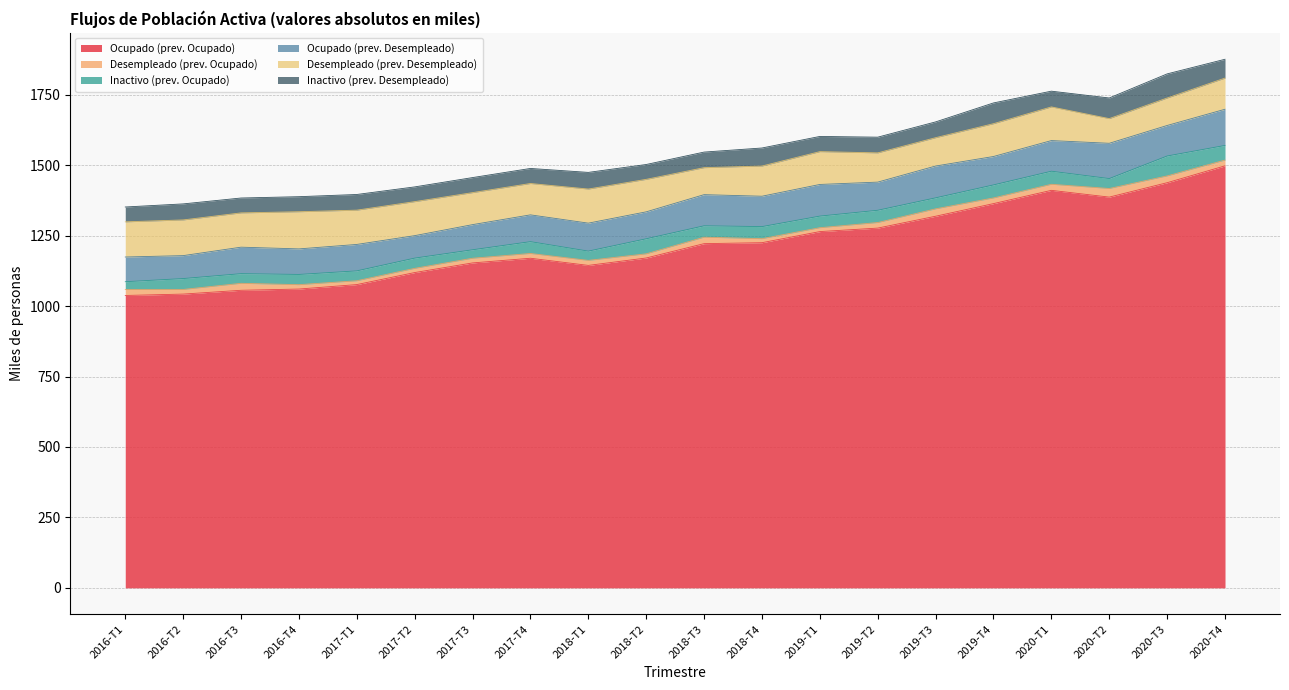

Does the chart have visible grid lines?

Yes